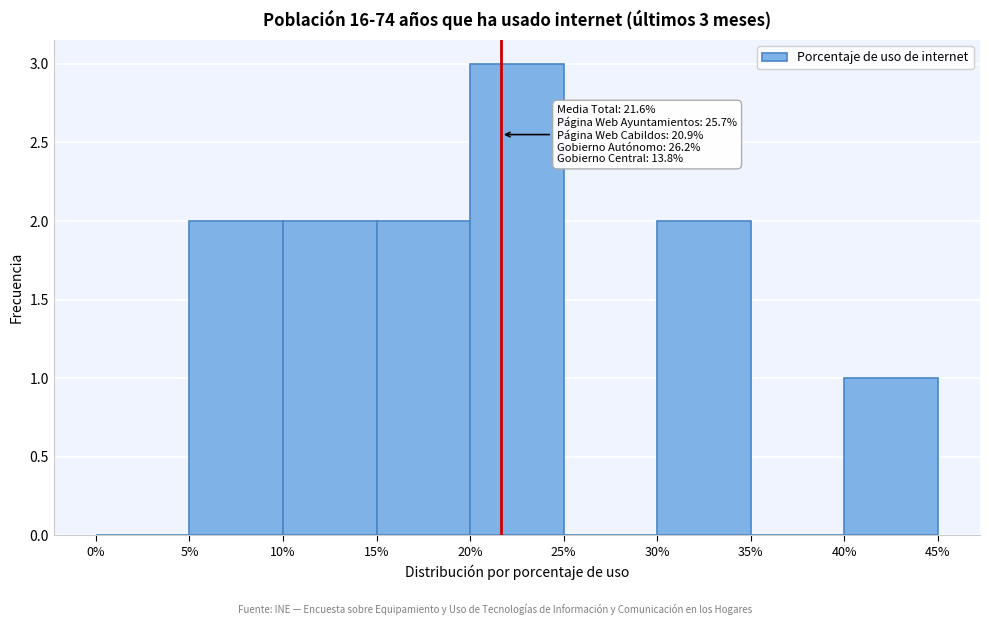

Over which range of the x-axis is the bar tallest?

20% to 25%